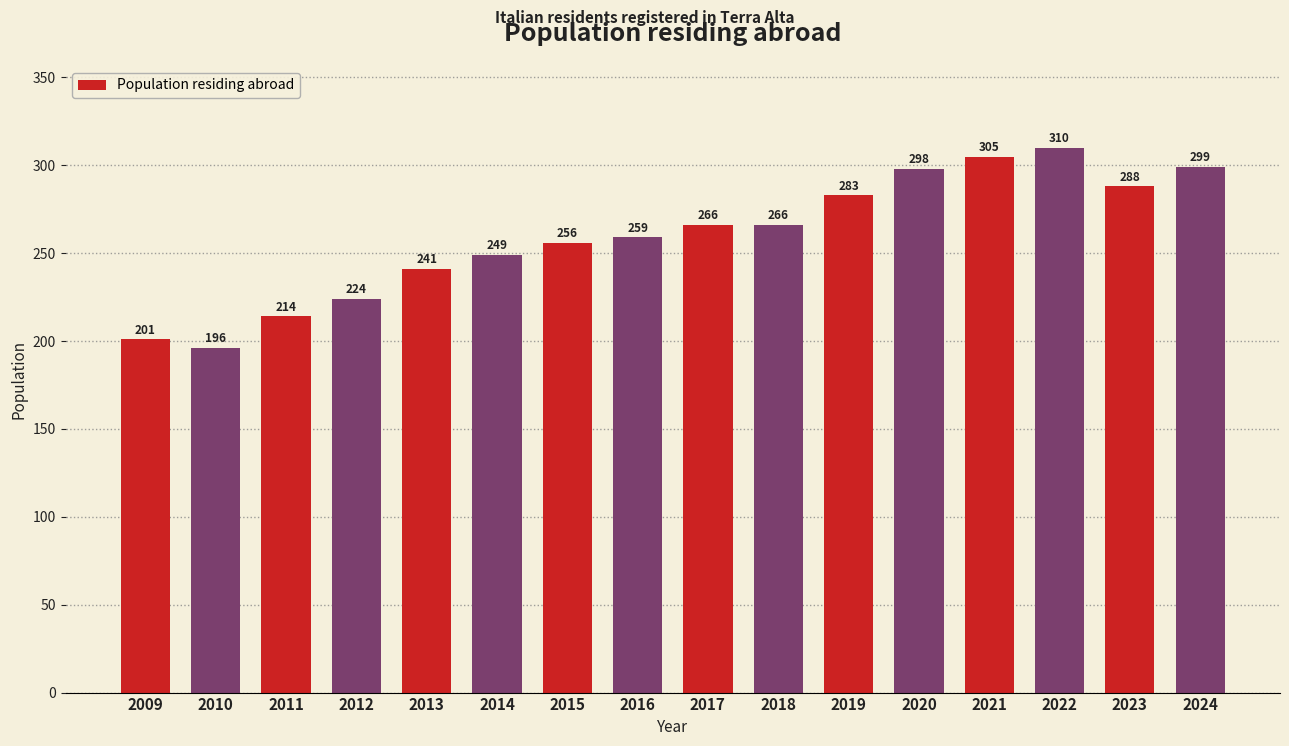

Reading left to right, extract all data points from this chart.

2009=201	2010=196	2011=214	2012=224	2013=241	2014=249	2015=256	2016=259	2017=266	2018=266	2019=283	2020=298	2021=305	2022=310	2023=288	2024=299